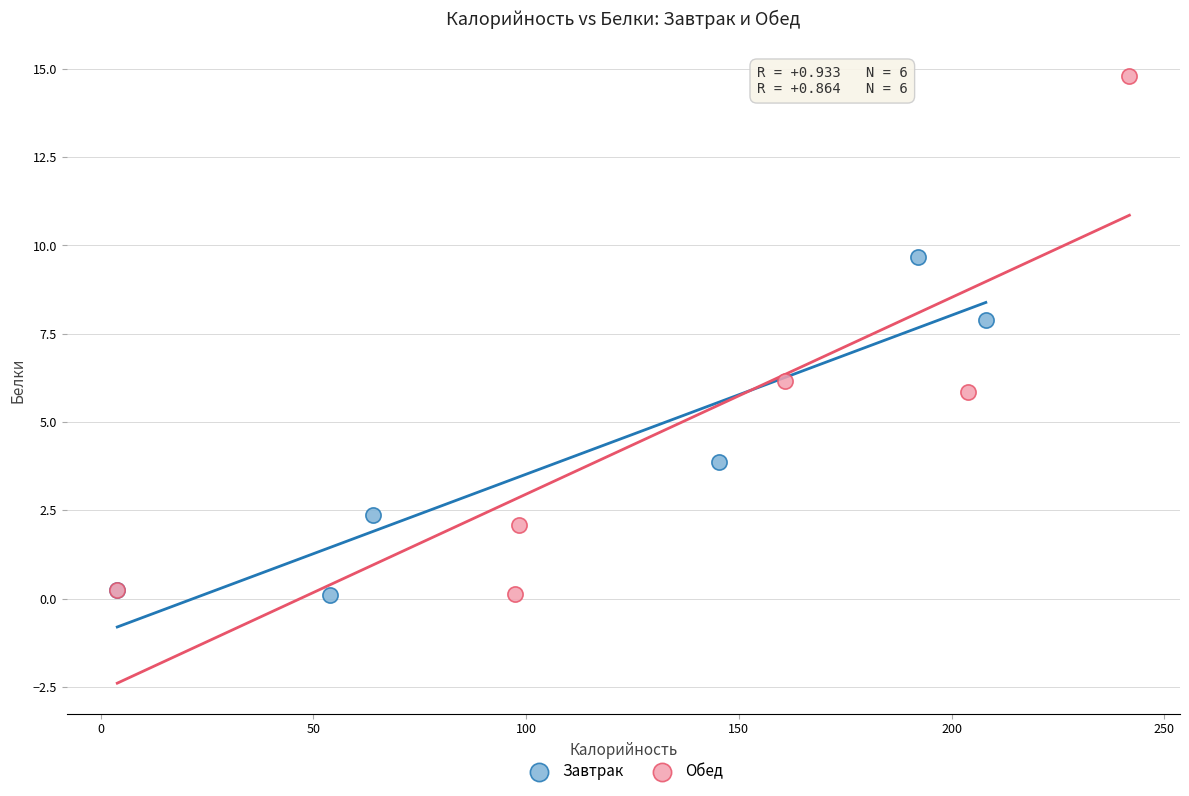

Which series has the largest Y range (max minus min)?

Обед